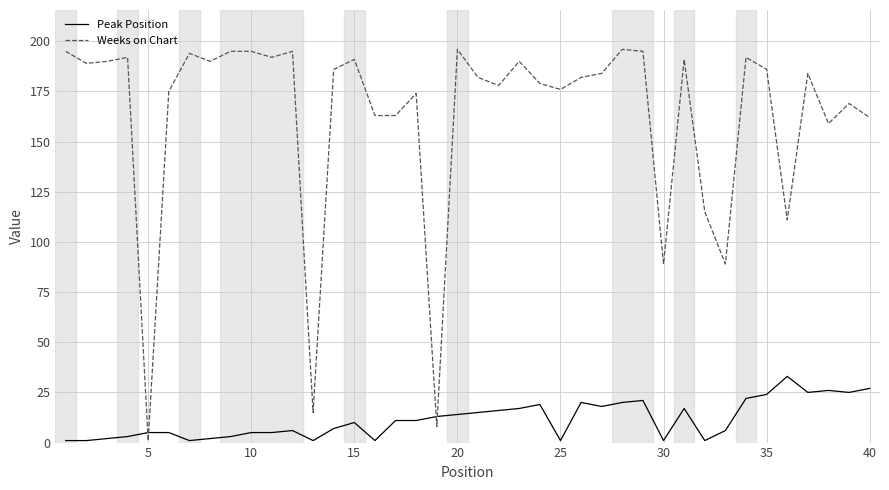

True or false: Peak Position and Weeks on Chart intersect in this chart.

True